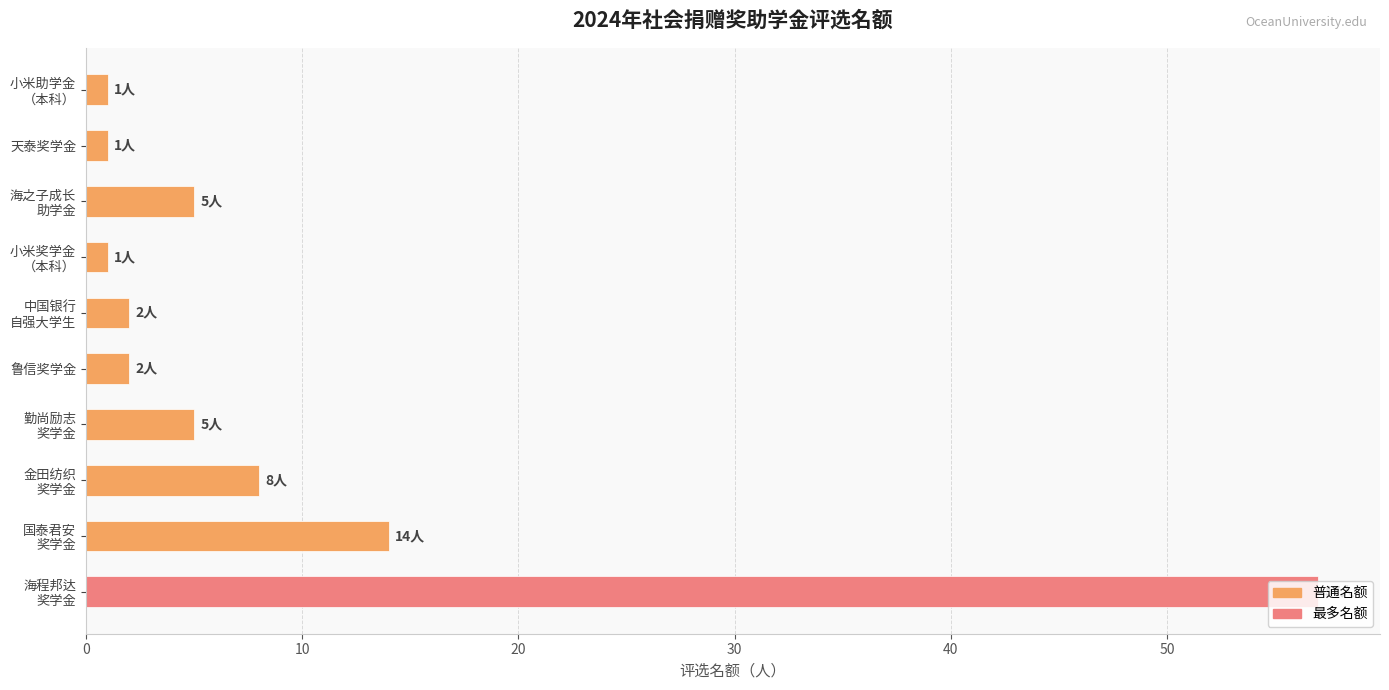

What is the maximum value shown in the chart?

57